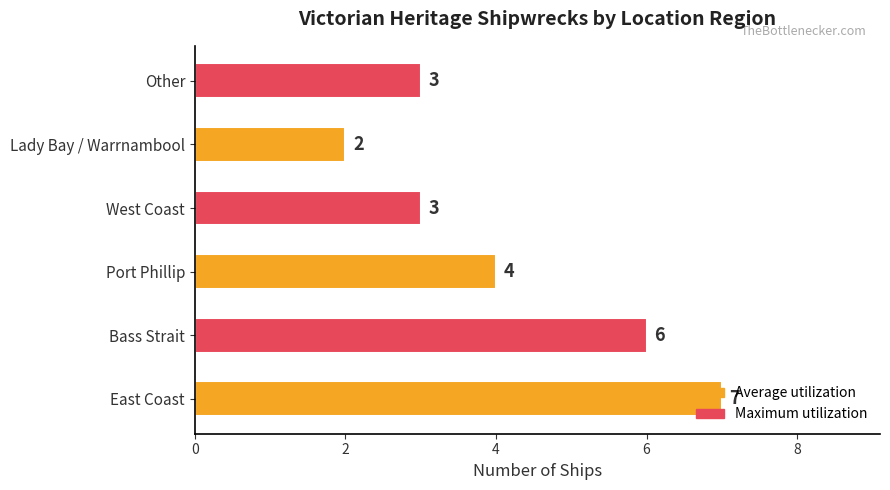

Count the values in the range 3 to 6.

4